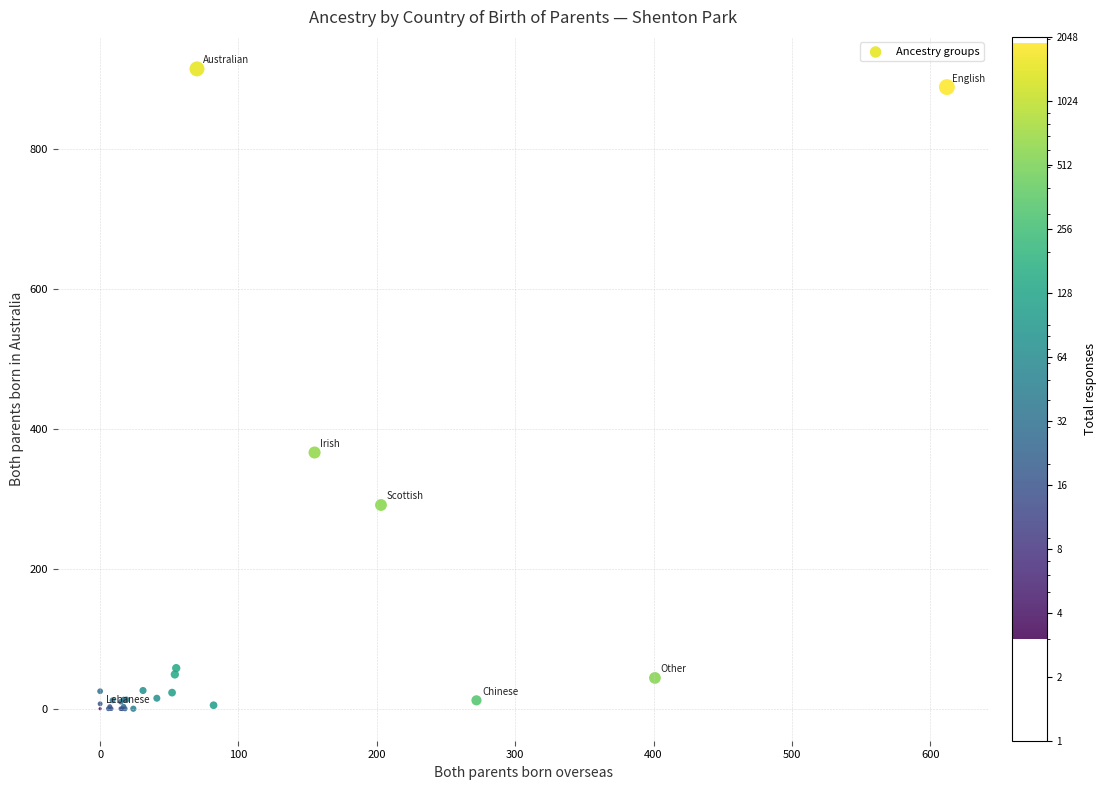

What Y value in the scatter plot is closest to 457?

366